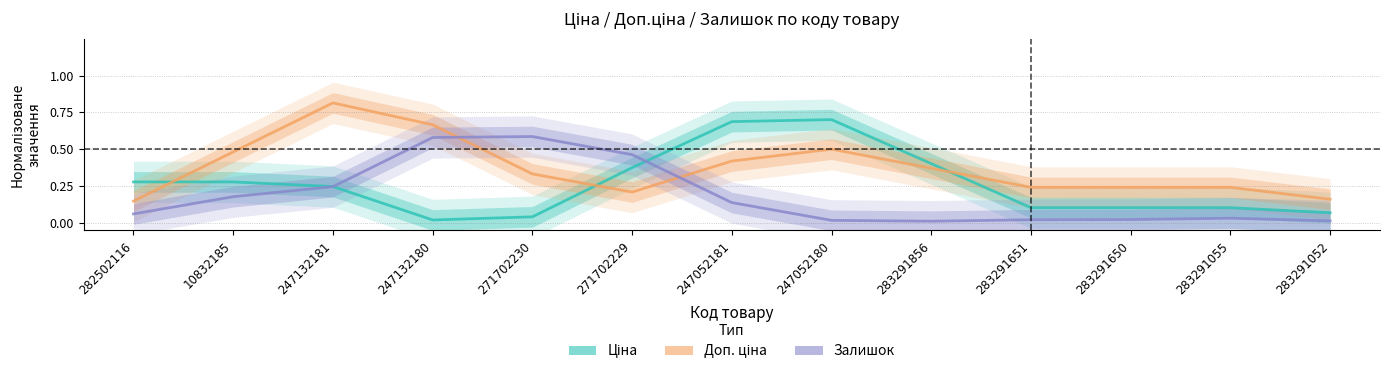

What position from the left is 283291650?

11